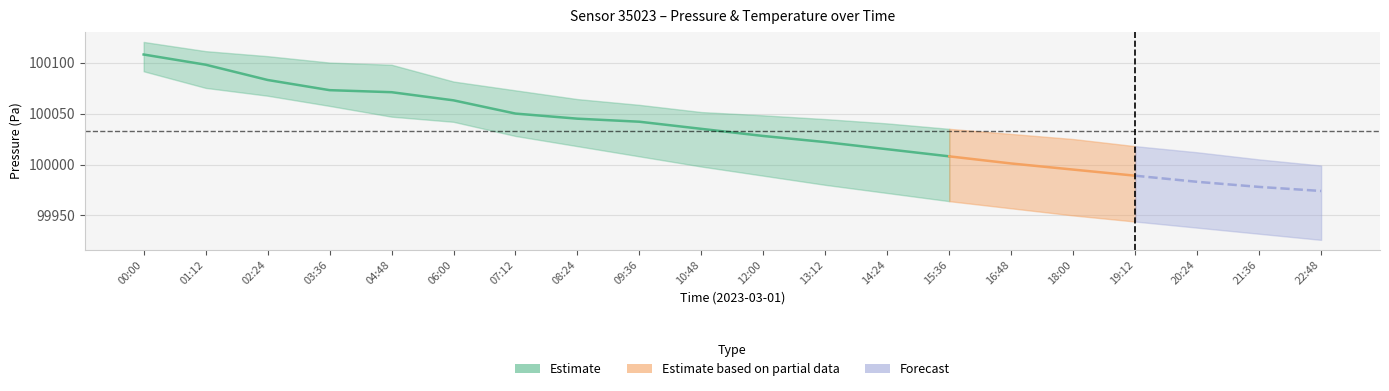

Which category has the highest value in the pressure_low series?

00:00